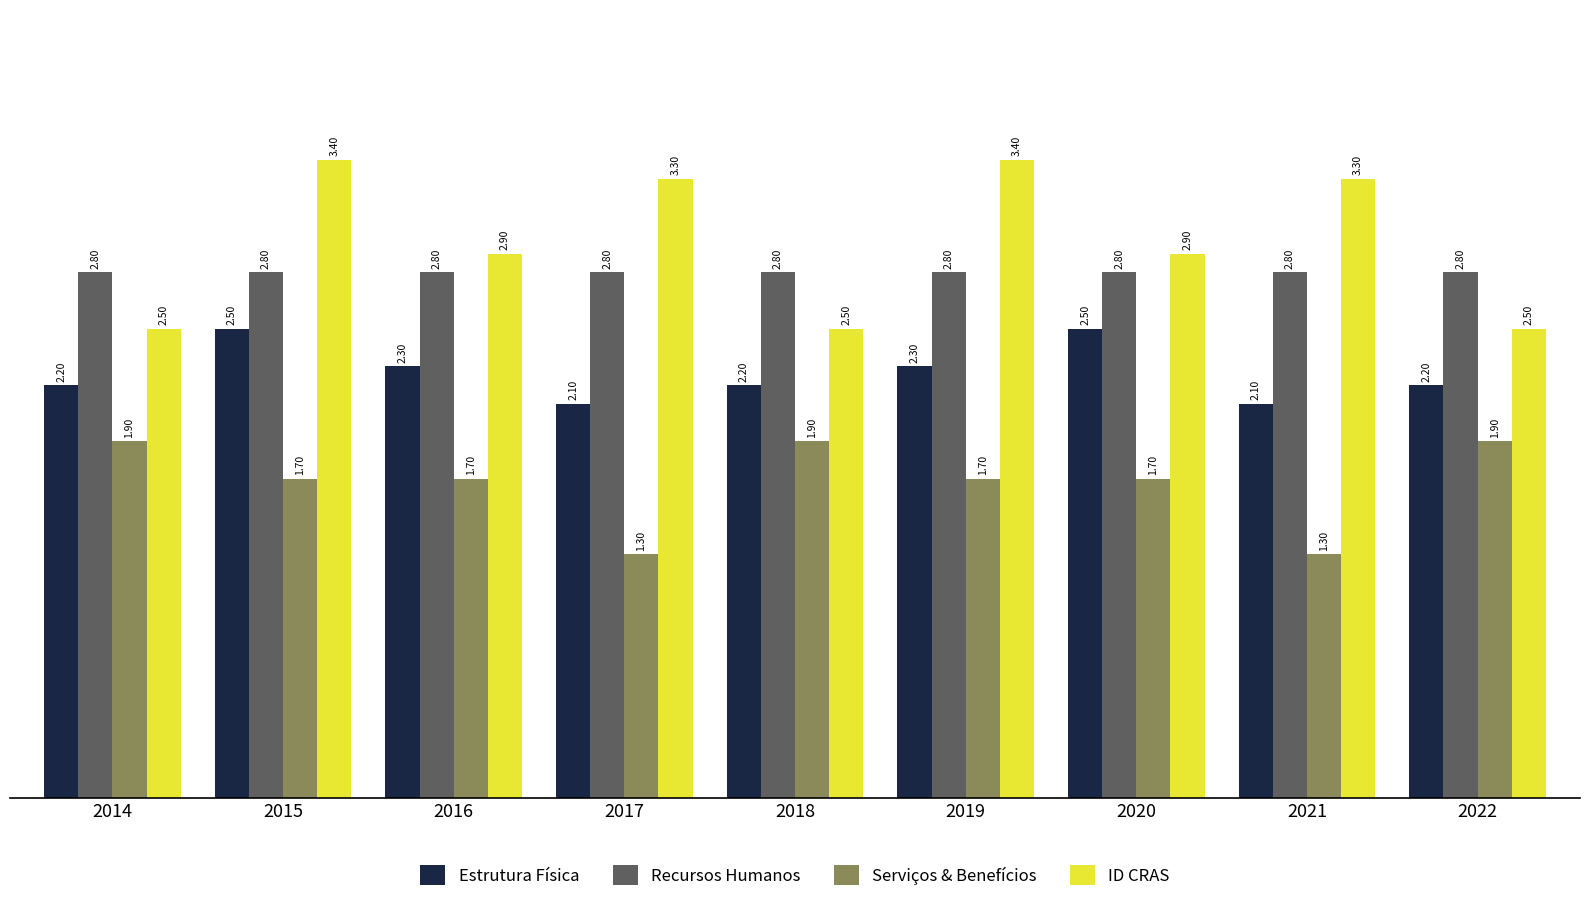

What is the maximum value for ID CRAS?

3.4